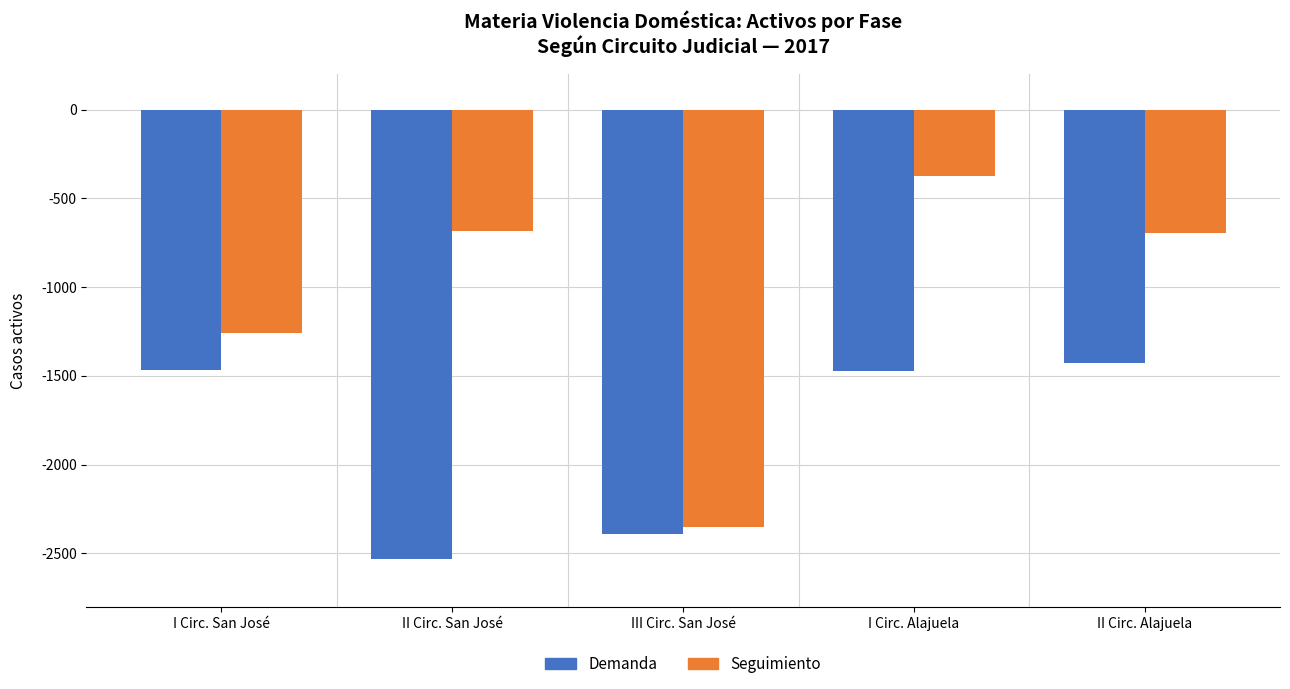

What is the sum of the Demanda values at II Circ. San José and I Circ. San José?

-3993